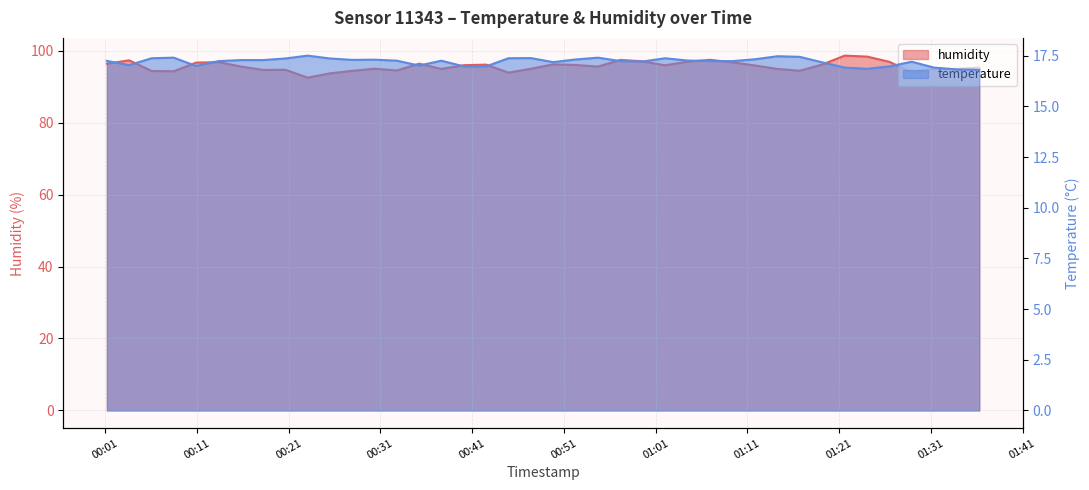

True or false: temperature and humidity cross at least once.

False